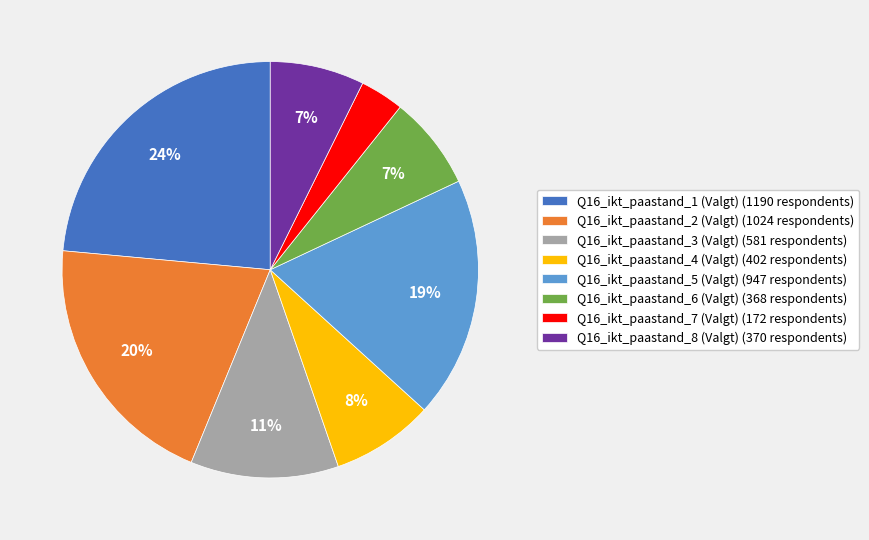

Which category has the biggest portion of the pie?

Q16_ikt_paastand_1 (Valgt)